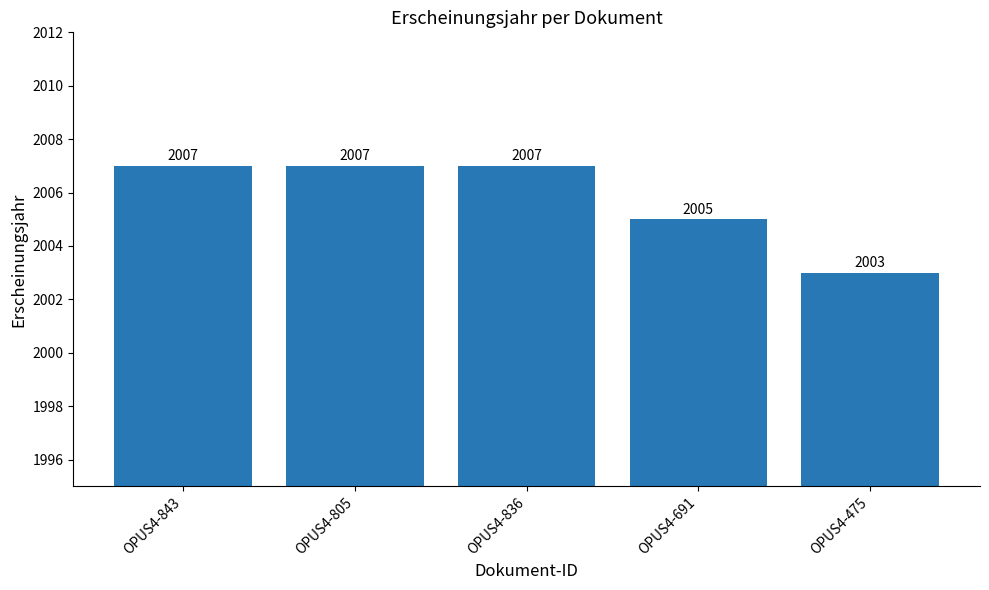

Are the bars horizontal?

No